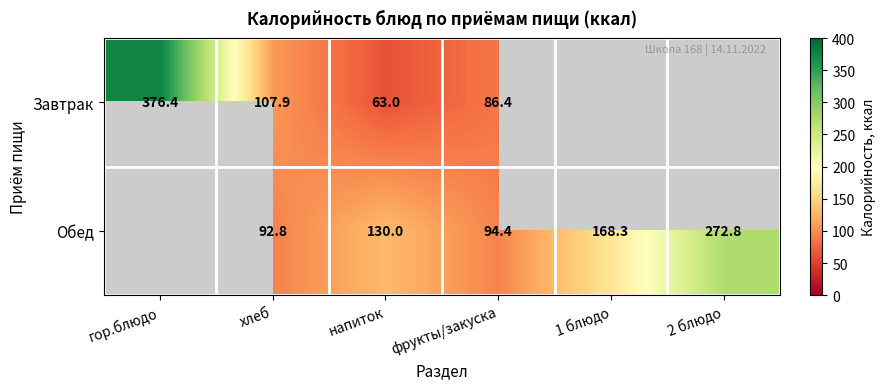

True or false: Завтрак has a value of 196.4 at гор.блюдо.

False